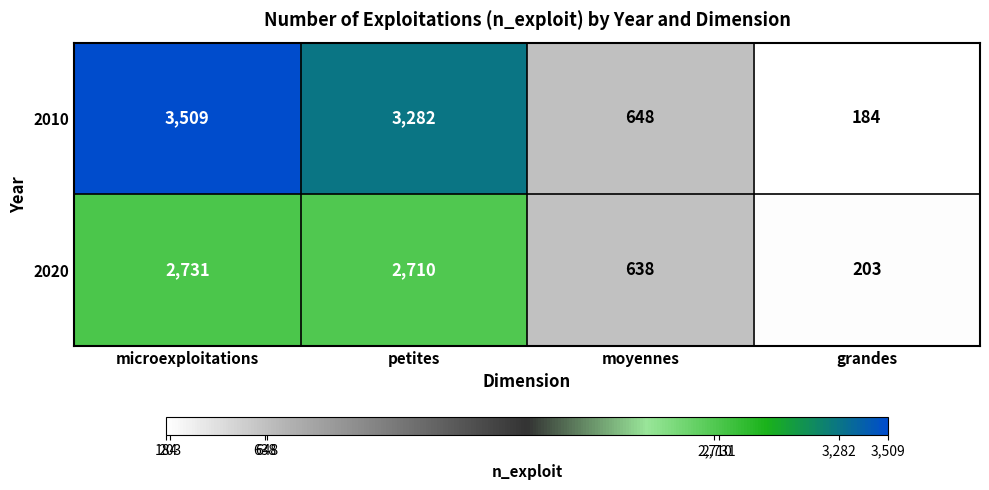

Is it true that 2020 equals 638 at moyennes?

True